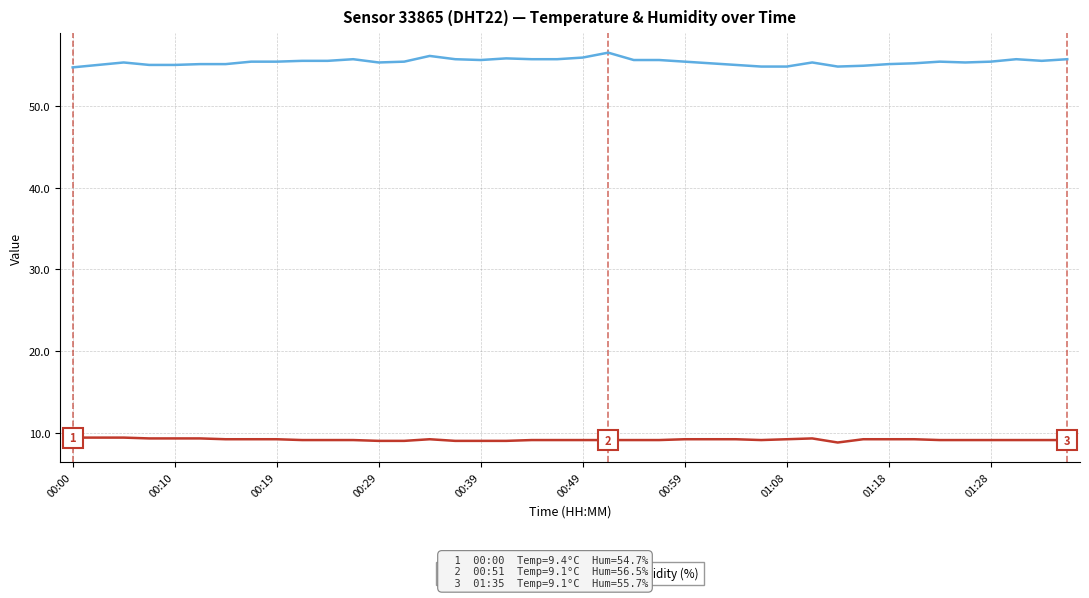

List the series in order of their overall mean, highest first.

Humidity (%), Temperature (°C)